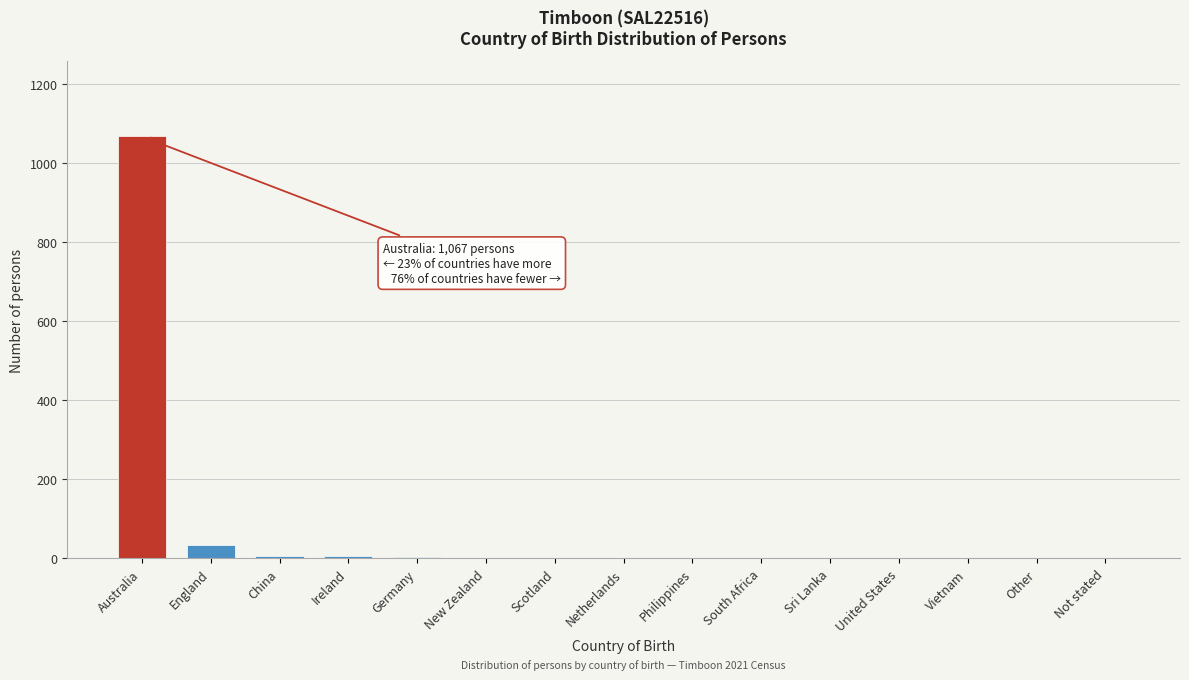

Which category has the highest value across all series?

Australia